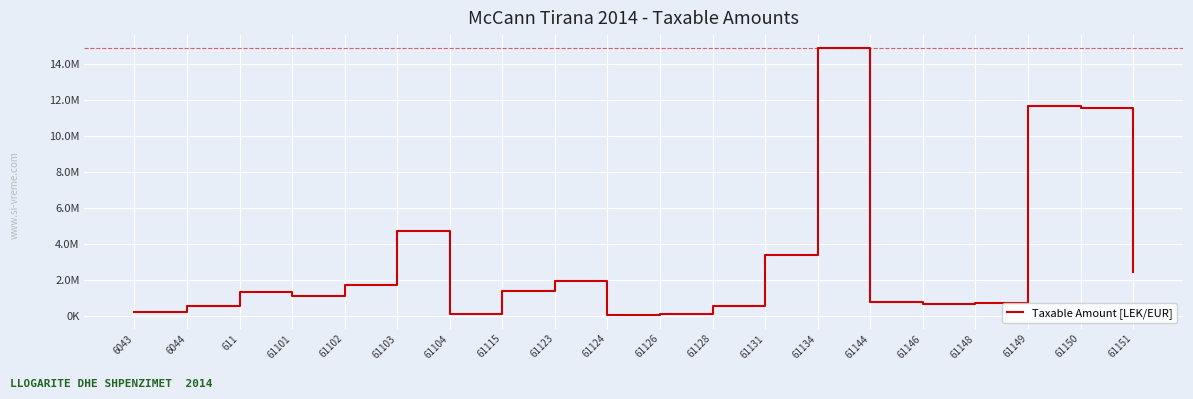

Where is the first local maximum?

611